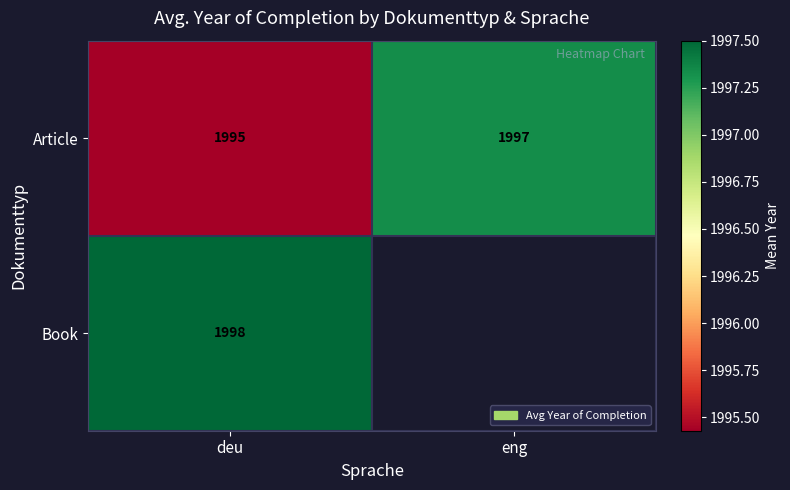

At which category is the sum across all series the highest?

deu